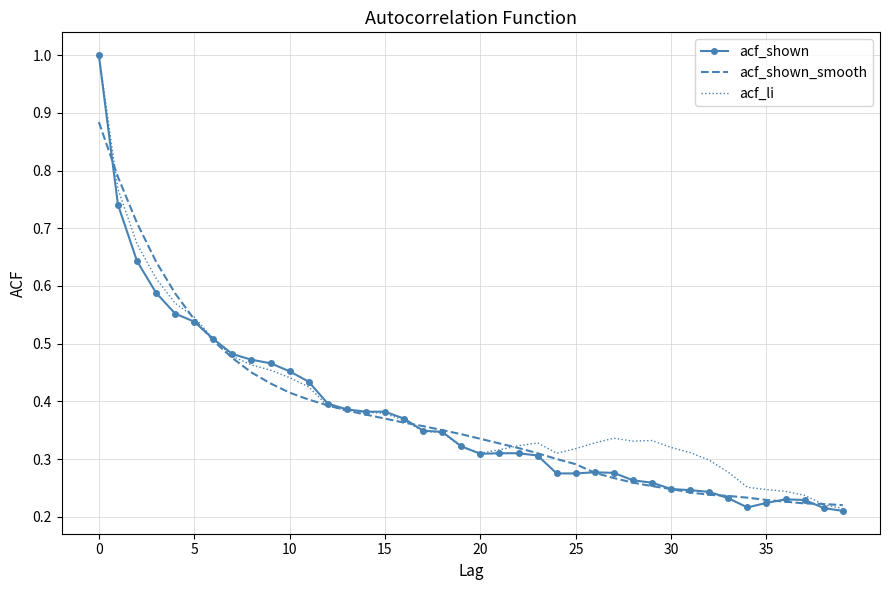

Which series has the largest total across all categories?

acf_li